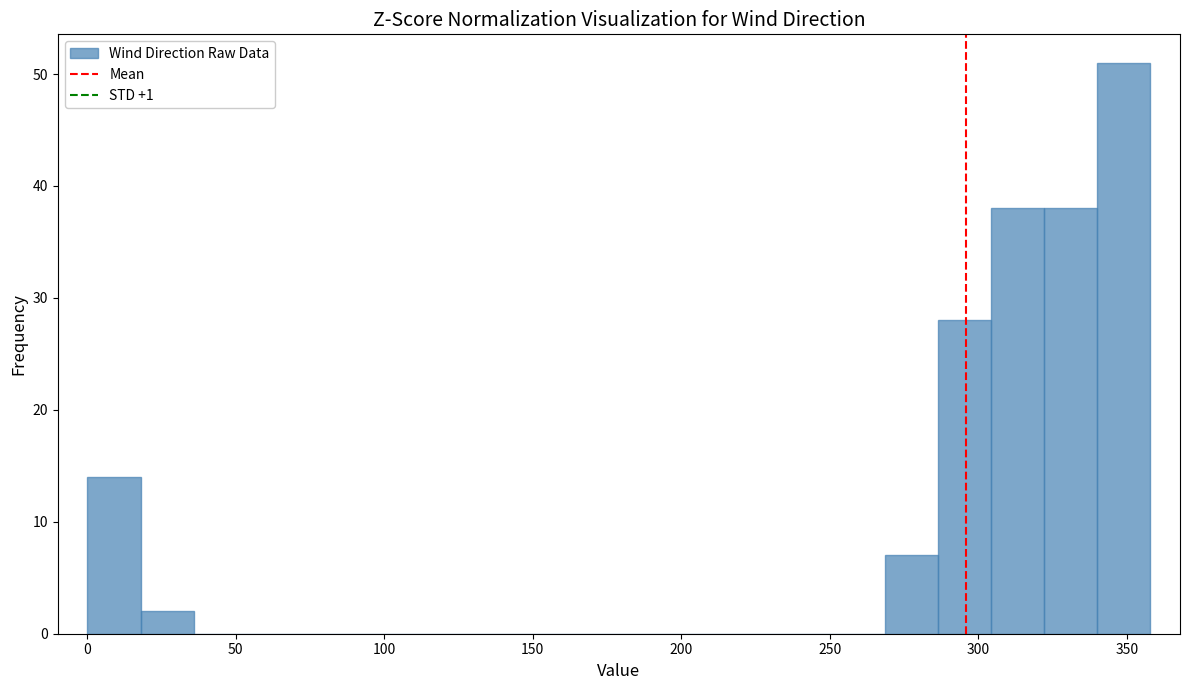

Around what value on the x-axis is the tallest bar? Give the approximate position of its centre, as read against the axis.

350